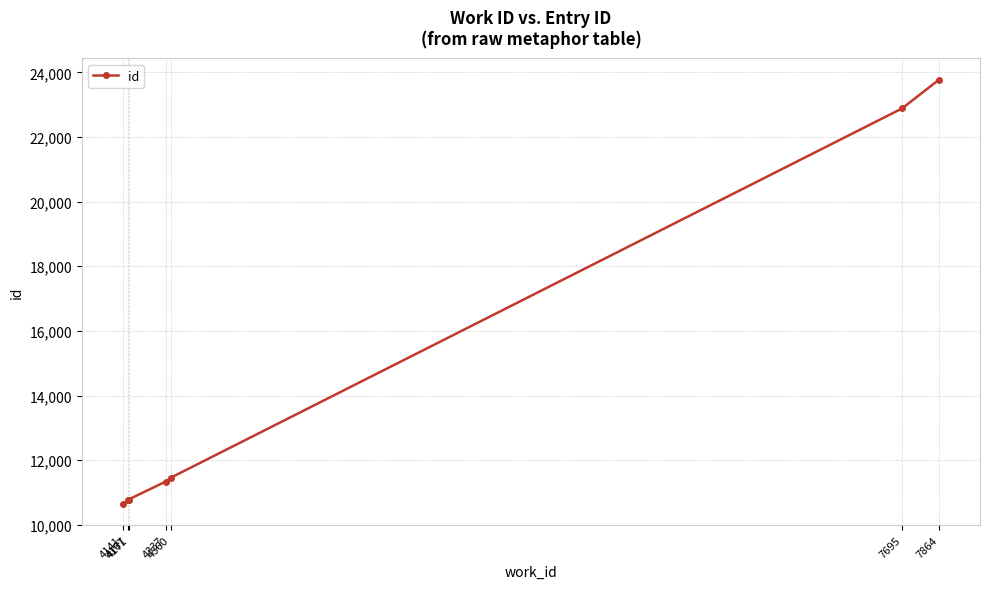

Reading left to right, what are all the values shown in this chart?

10646	10773	10781	11338	11457	22884	23778